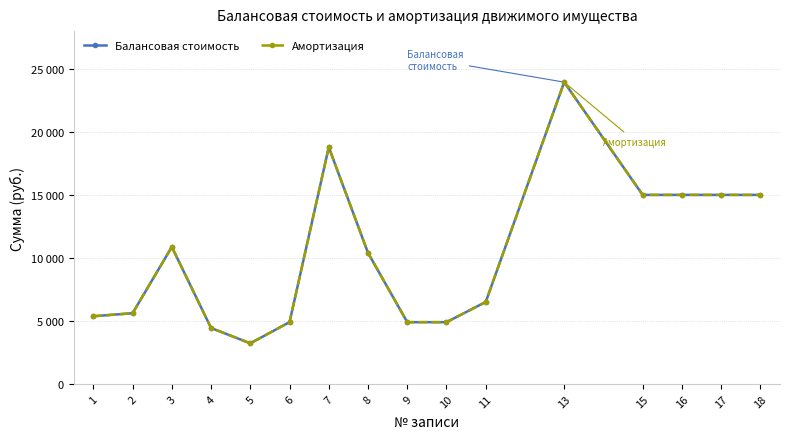

Does the chart have visible grid lines?

Yes